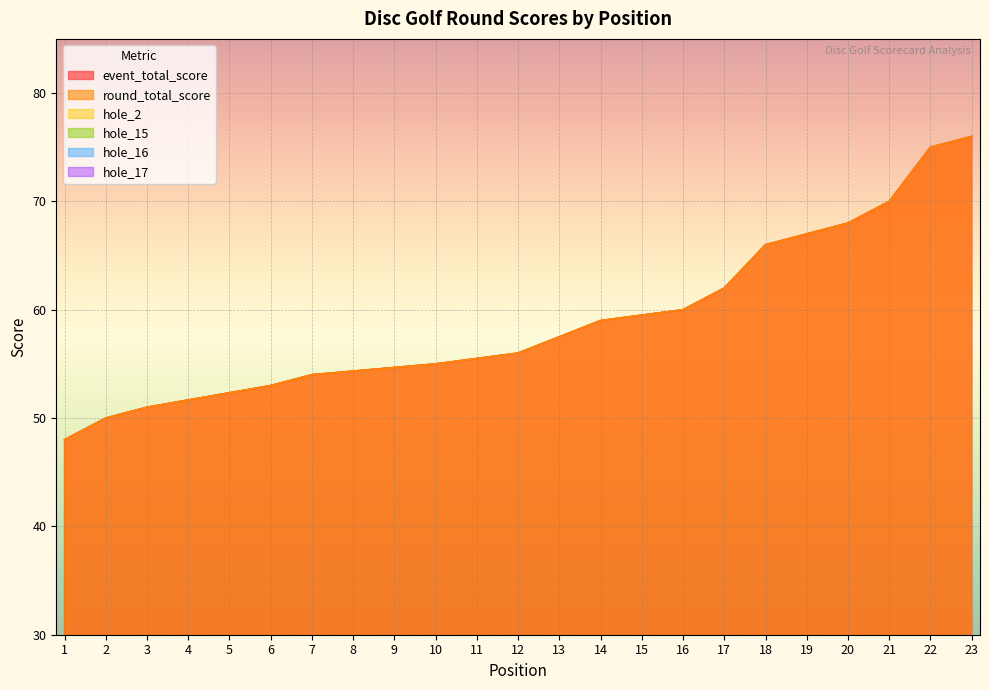

At which category is the sum across all series the highest?

23